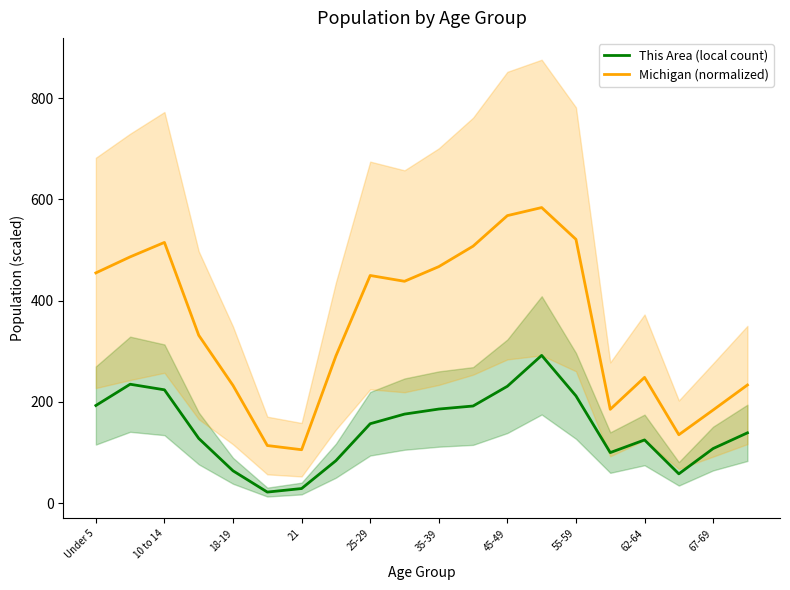

True or false: This Area (local count) and Michigan (normalized) intersect in this chart.

False